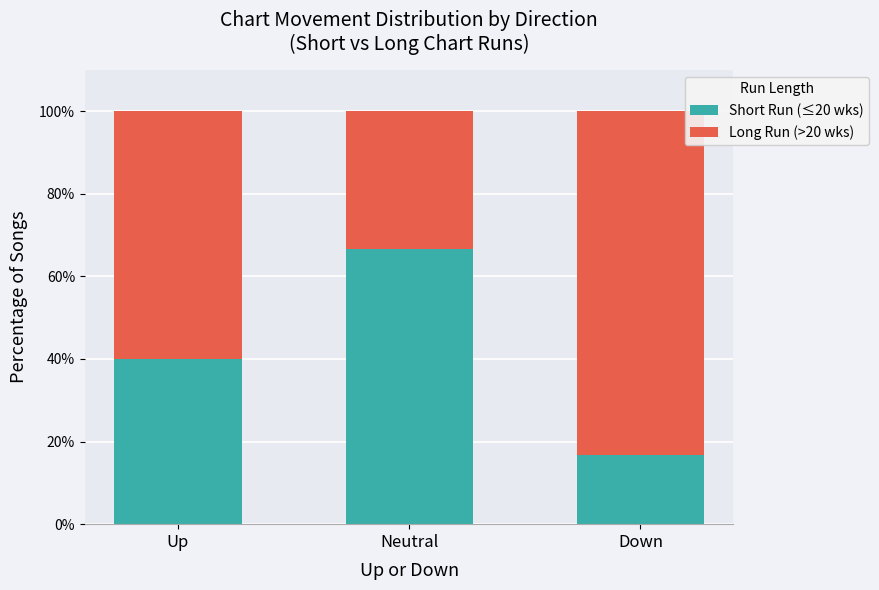

What is the approximate value of Short Run (≤20 wks) at Down?

16.7